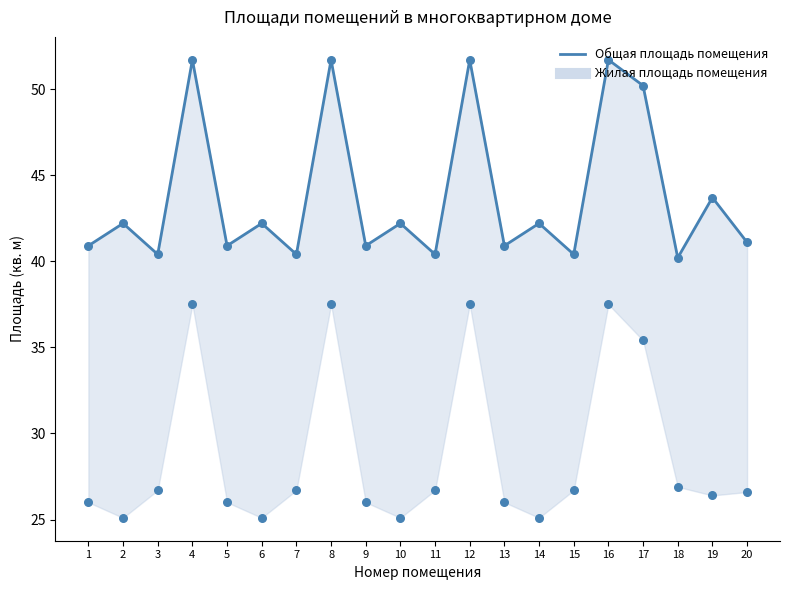

Which series has the widest spread of Y values?

Жилая площадь помещения